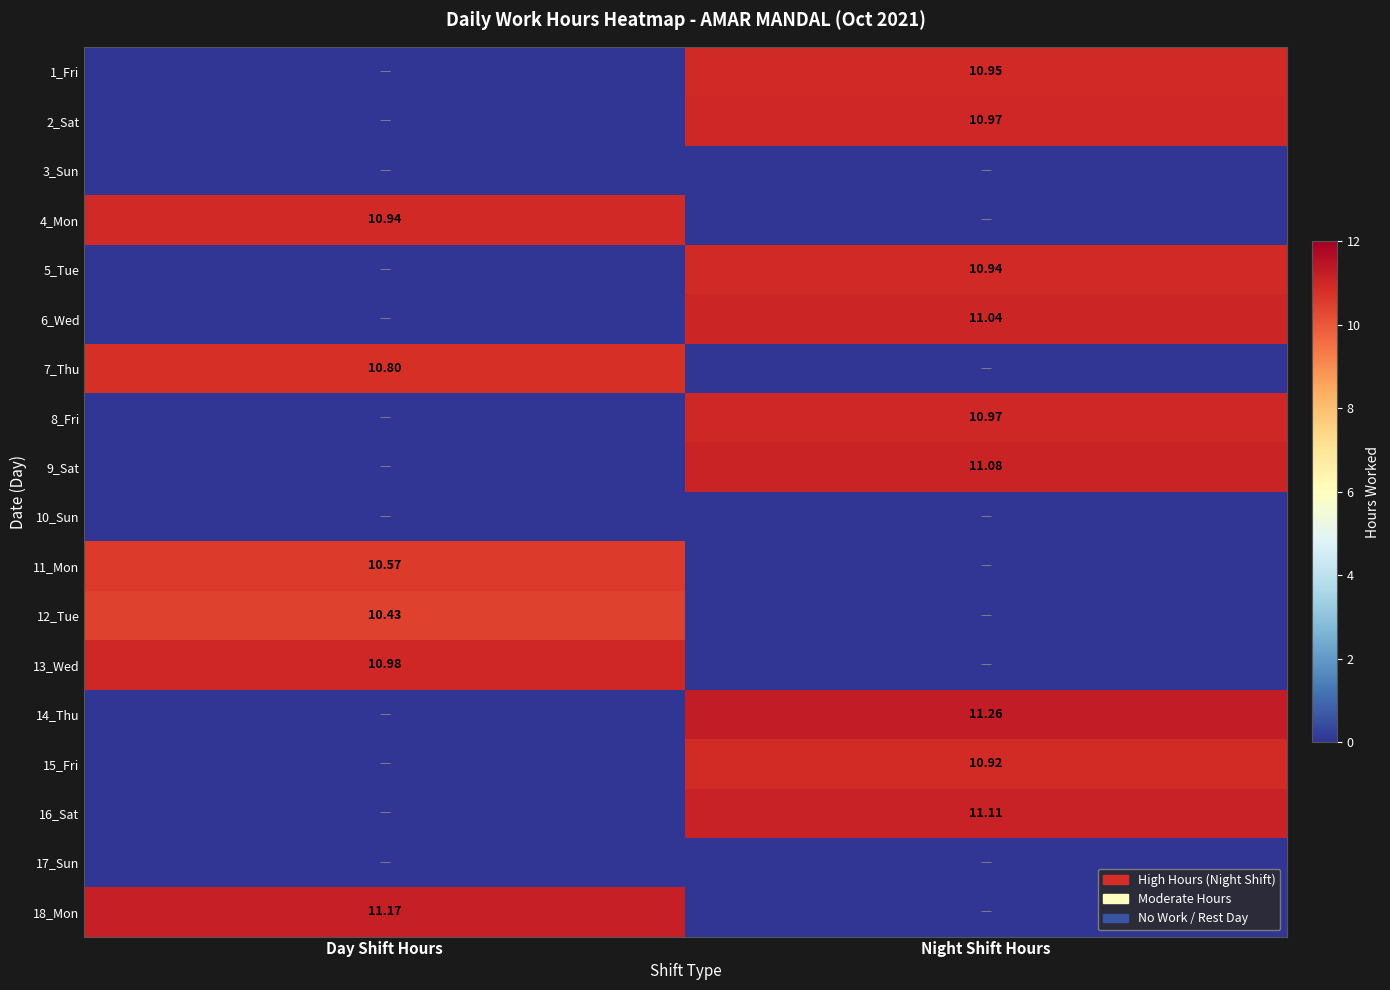

At how many categories does at least one series exceed 3?

2